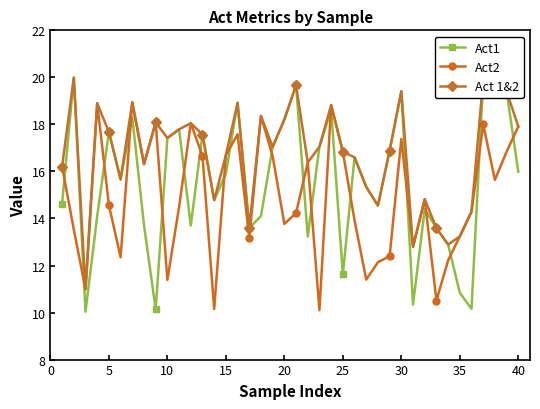

Which series has the largest total across all categories?

Act 1&2